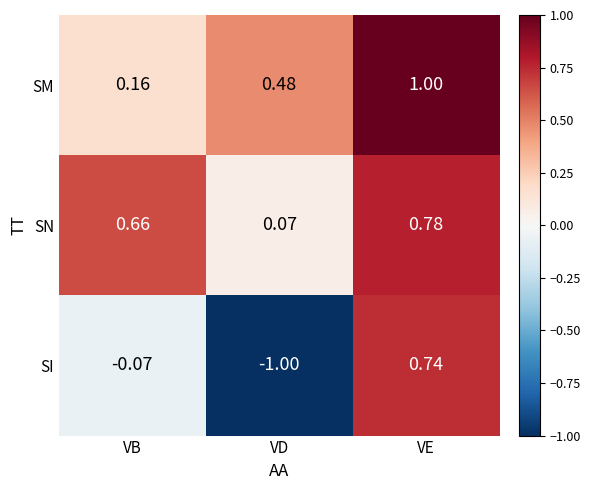

Which series has the largest range (max minus min)?

SI